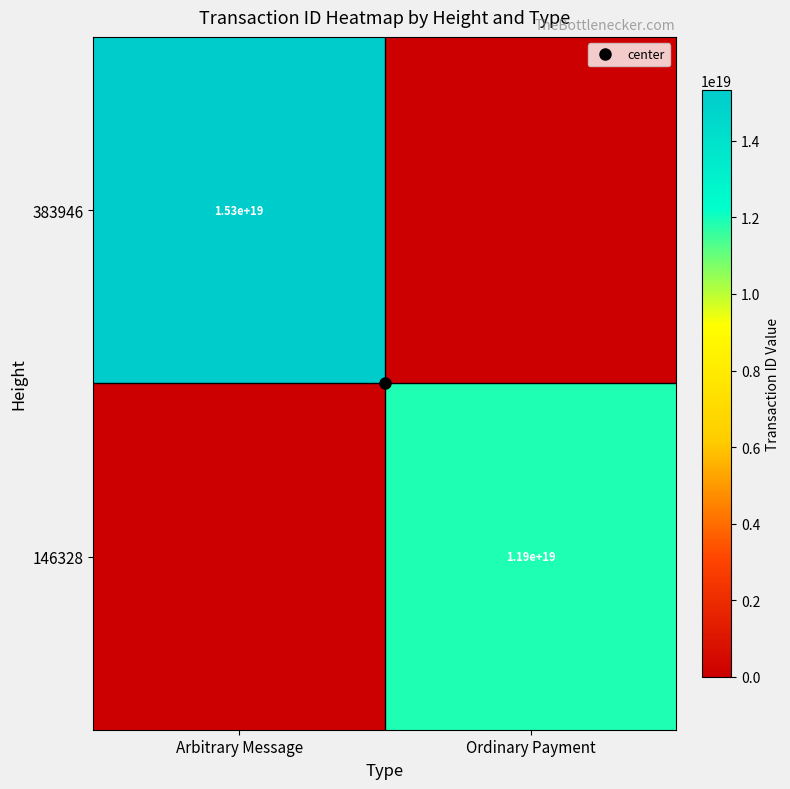

Rank the series by their maximum value, from lowest to highest.

146328, 383946